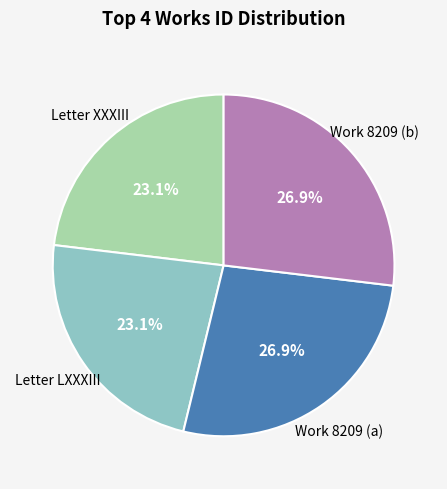

How many slices are in this pie chart?

4